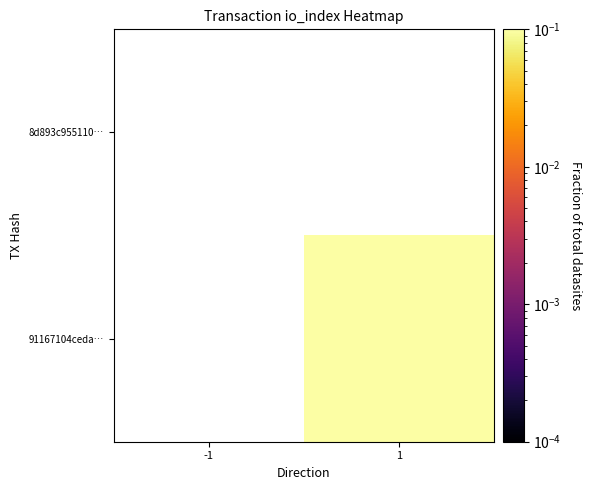

True or false: 8d893c955110… has a value of 0.0 at -1.

True